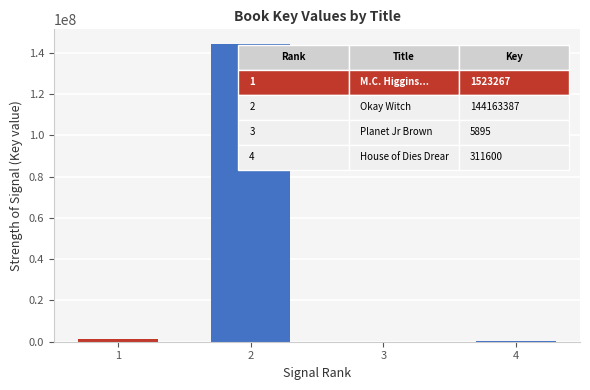

Which label corresponds to the largest value in the chart?

2